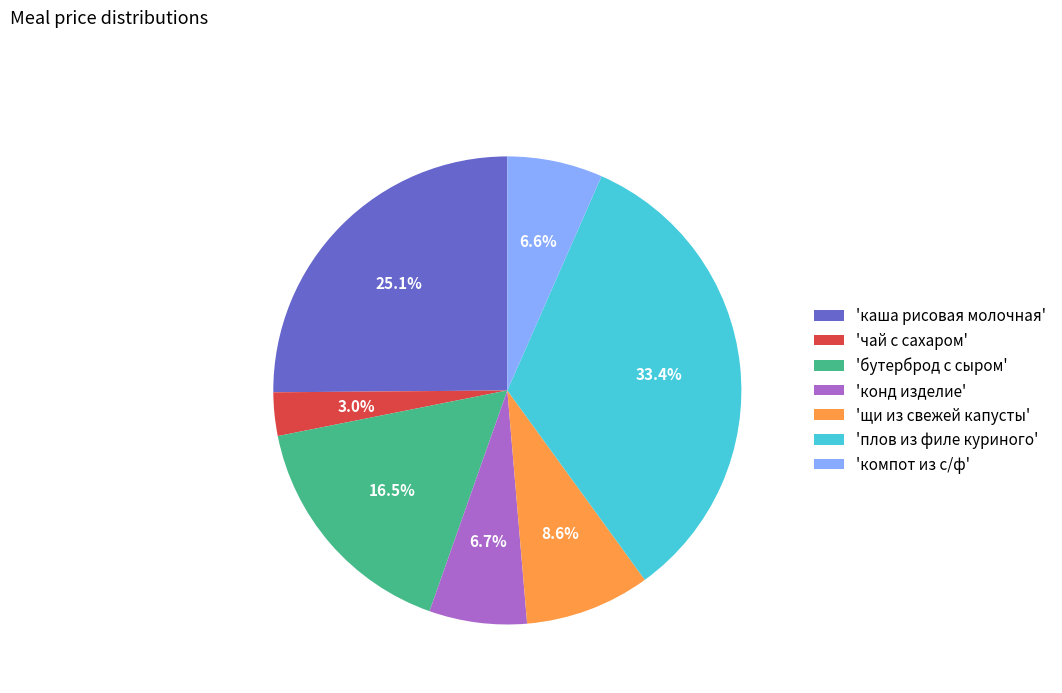

What is the largest slice in the pie chart?

'плов из филе куриного'